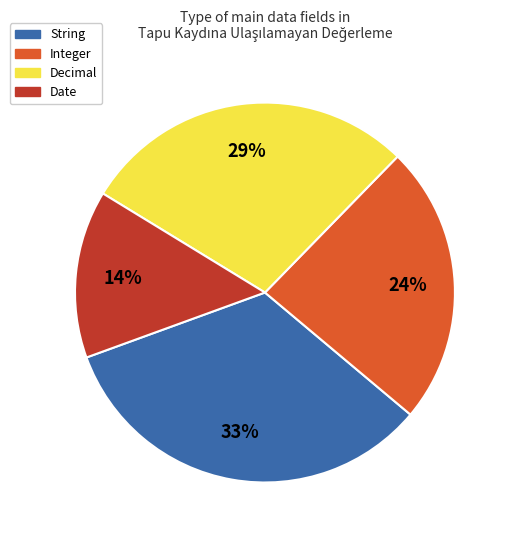

What is the ratio of the value at Decimal to the value at Integer?

1.2